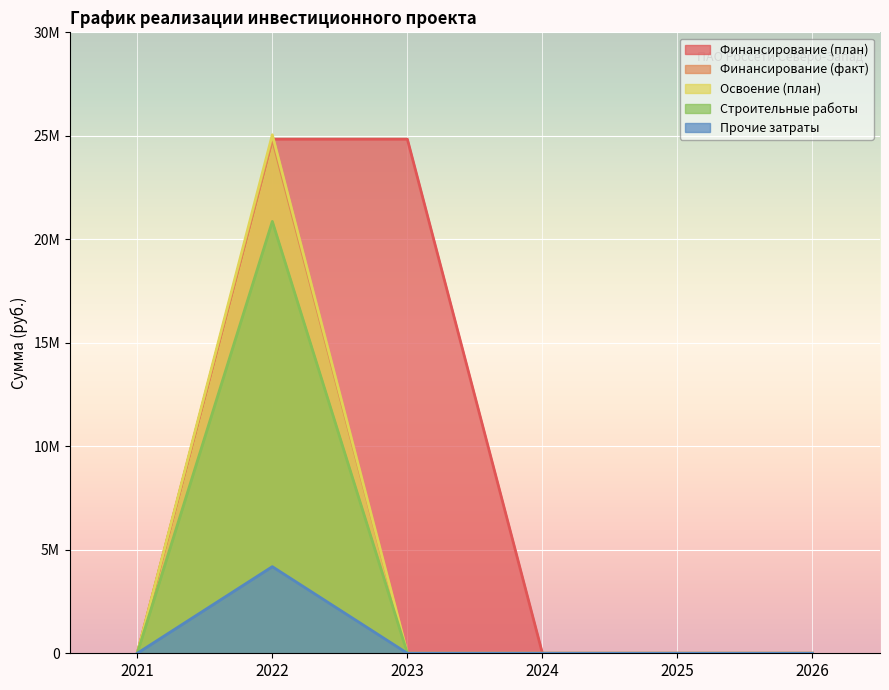

Which label corresponds to the largest value in the chart?

2022